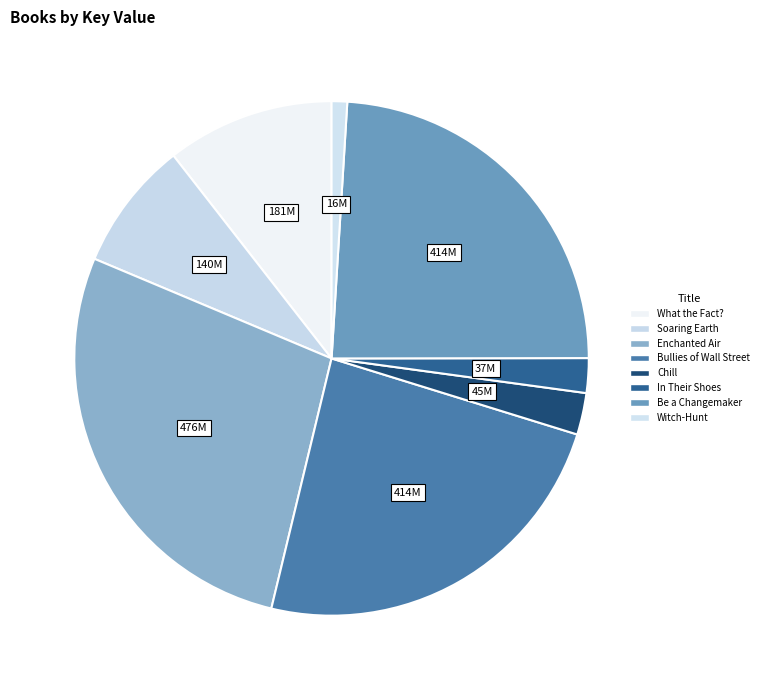

To the nearest percent, what portion does Witch-Hunt represent?

1%